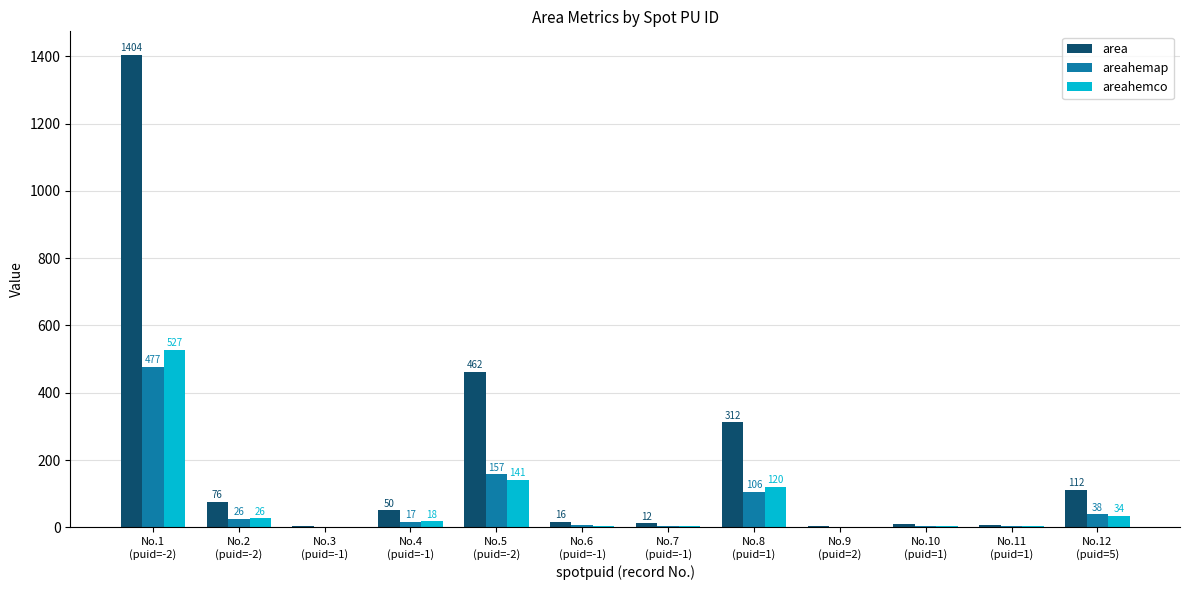

What is the sum of all area values?

2468.0